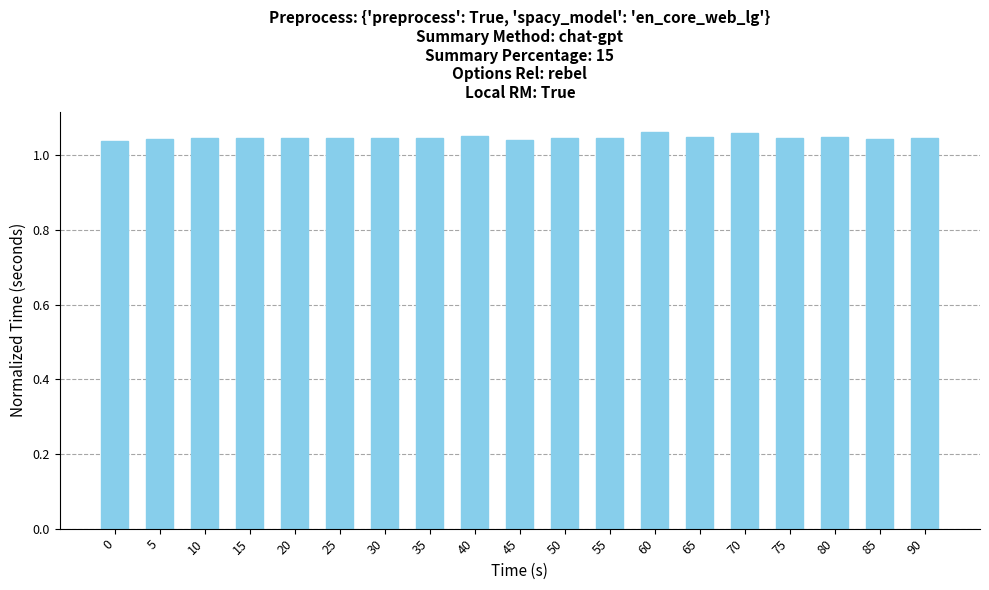

What is the sum of all values?

19.9